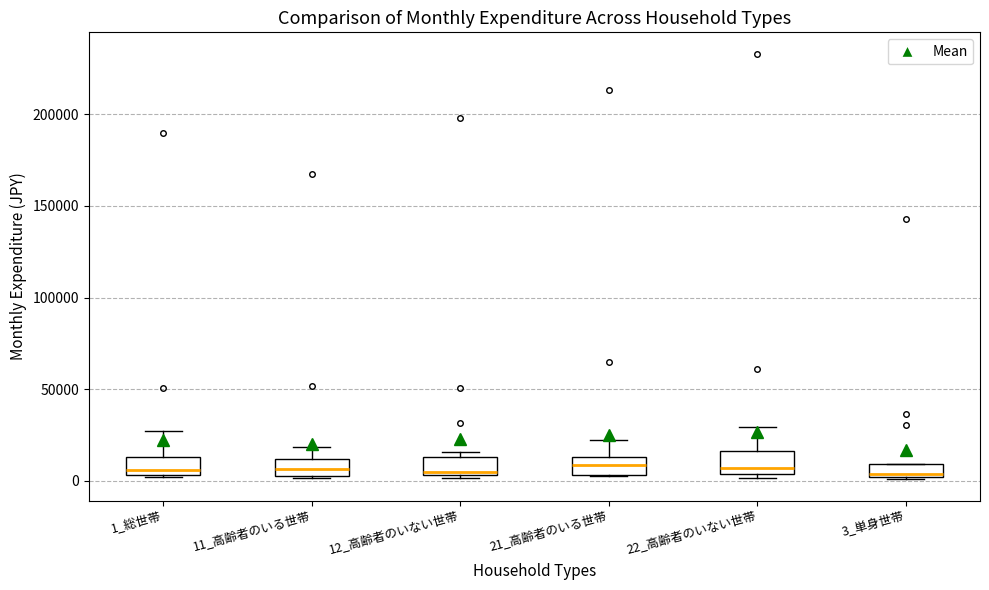

Where does the upper whisker of the box for 11_高齢者のいる世帯 end on the y-axis? The values are not printed on the chart, so give them approximately, as read against the axis.

20000